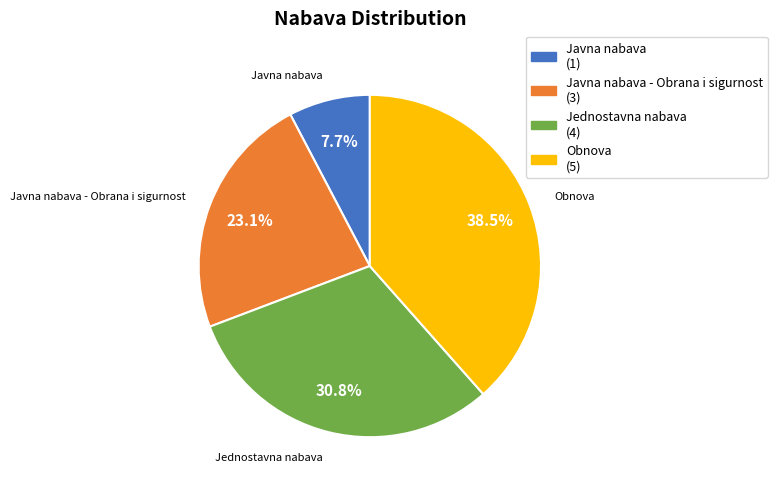

Does any single category account for the majority?

No